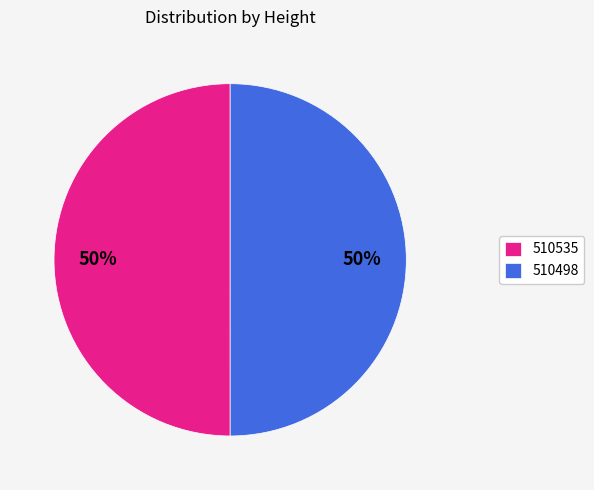

Is it true that 510498 is 50% of the pie?

True